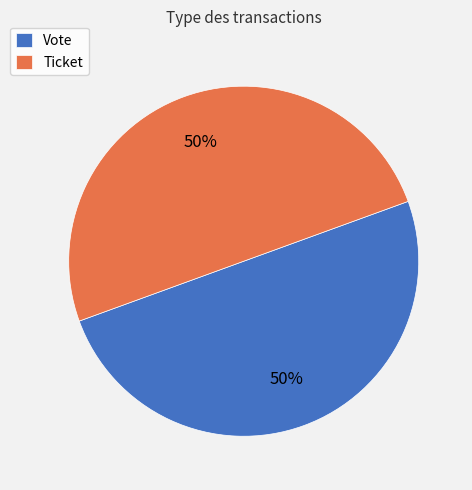

How many segments does this pie chart have?

2